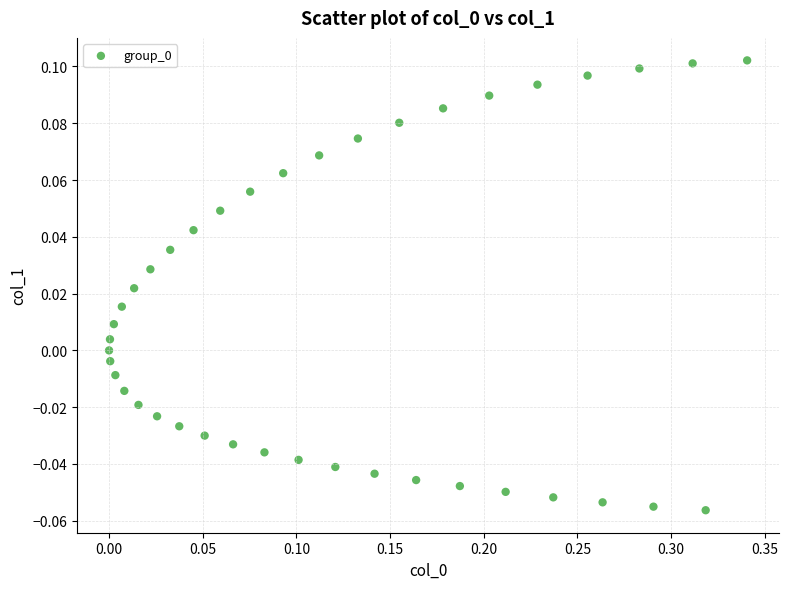

What is the range of X values (max minus min)?

0.3